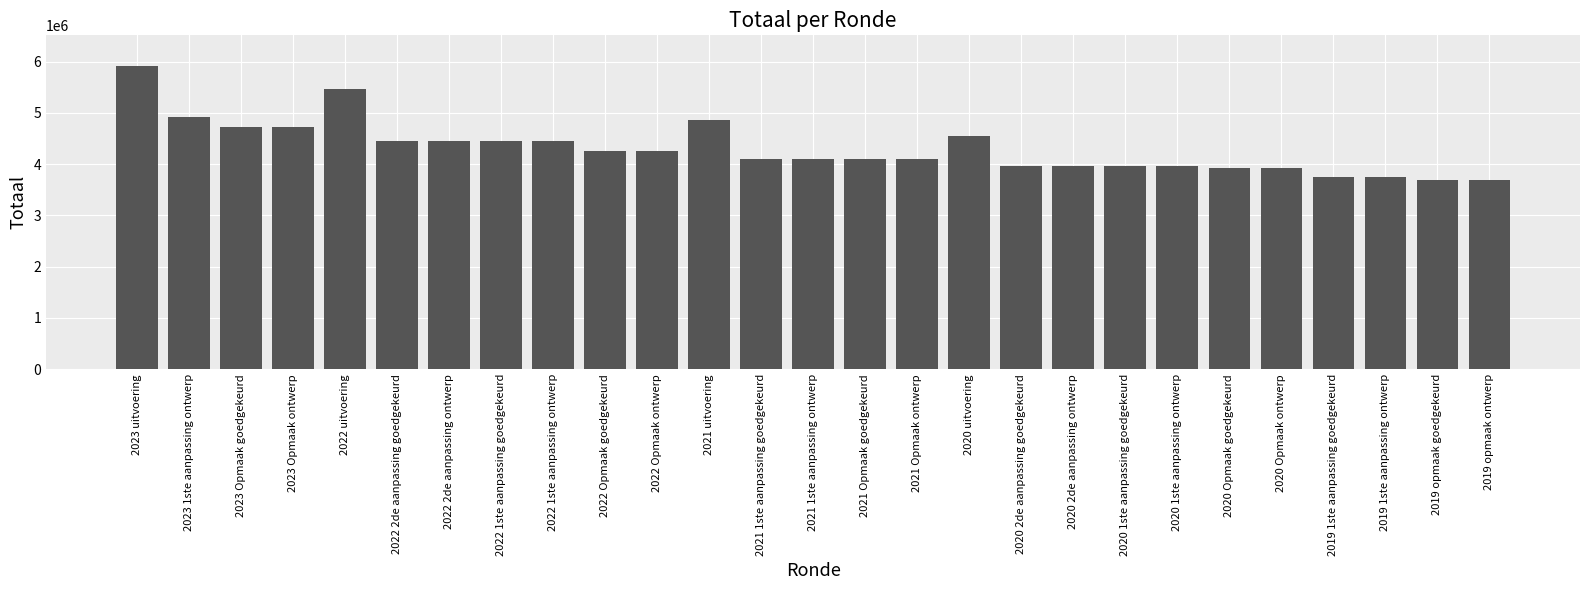

What is the sum of the values at 2020 1ste aanpassing goedgekeurd and 2020 2de aanpassing ontwerp?

7925598